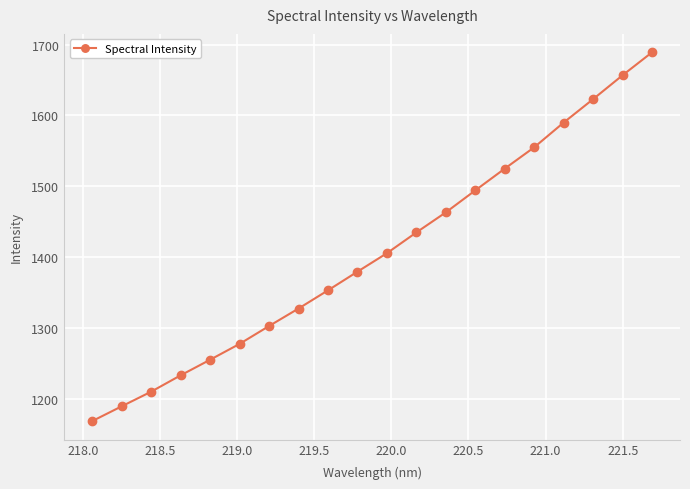

What is the value of the 5th point from the left?

1255.6